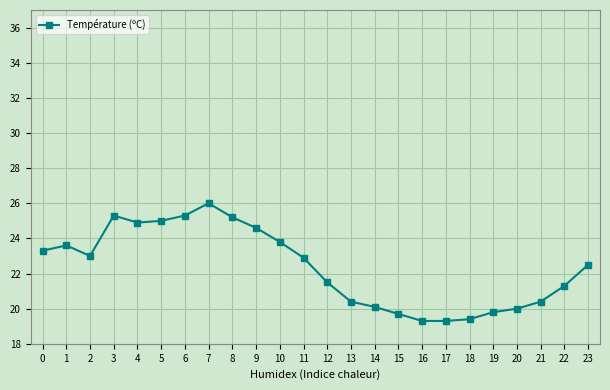

What is the difference between the maximum and second lowest values?

6.7